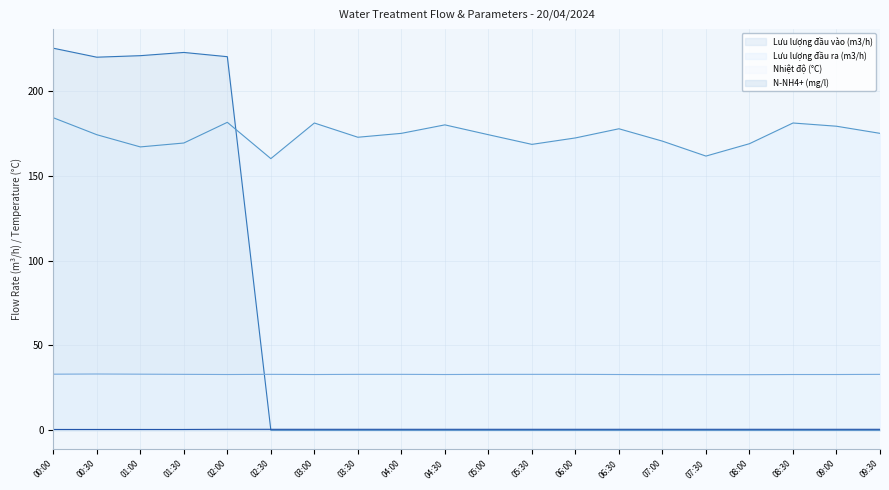

How many data points in Lưu lượng đầu vào (m3/h) are above 0?

5